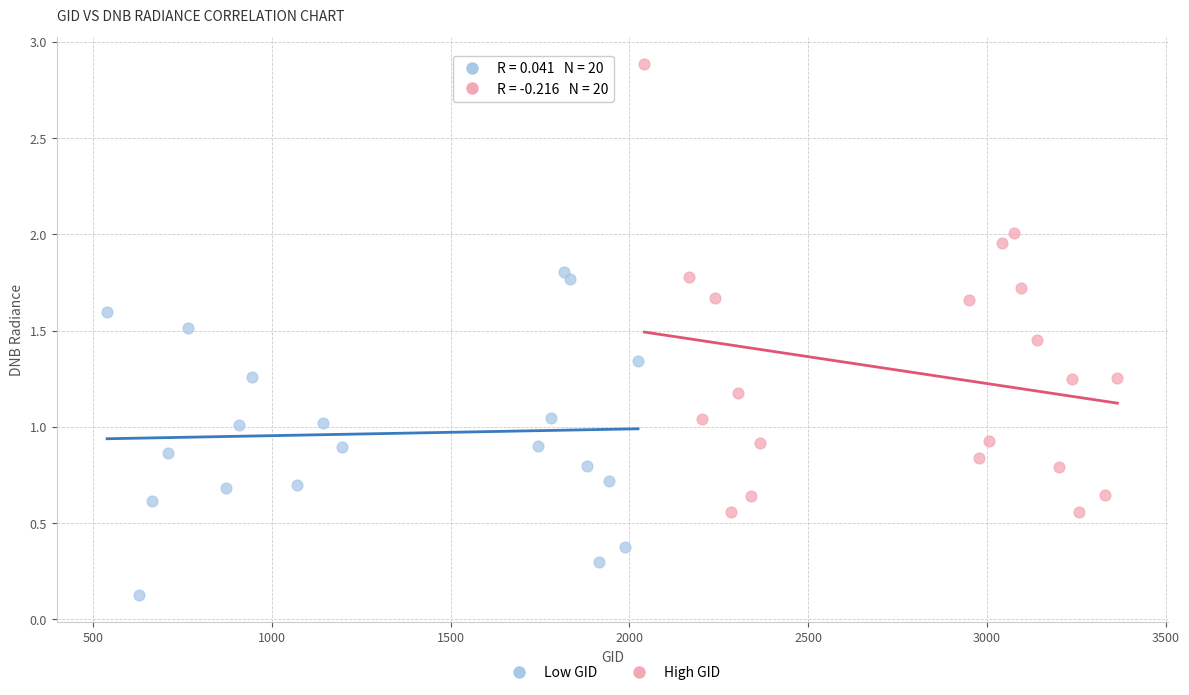

What are all the series names shown in the legend?

Low GID, High GID